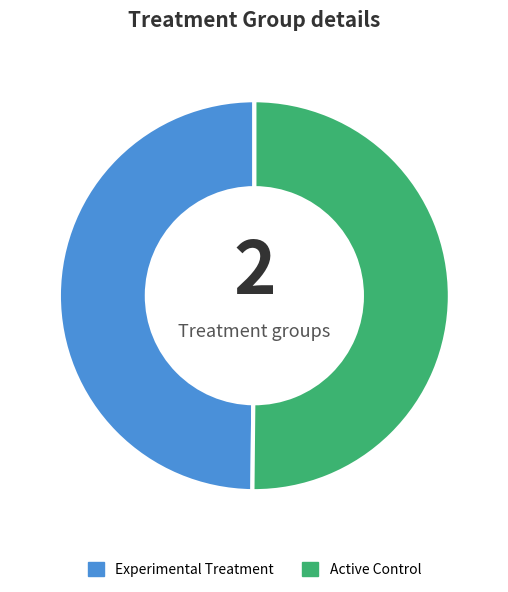

What is the ratio of the value at Experimental Treatment to the value at Active Control?

1.0